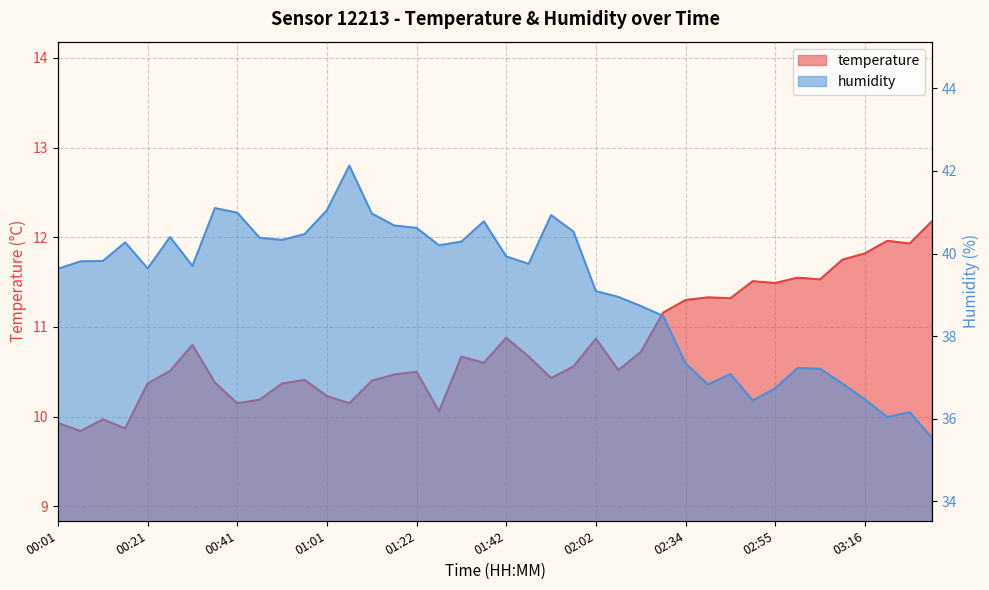

At which category is the sum across all series the highest?

01:07